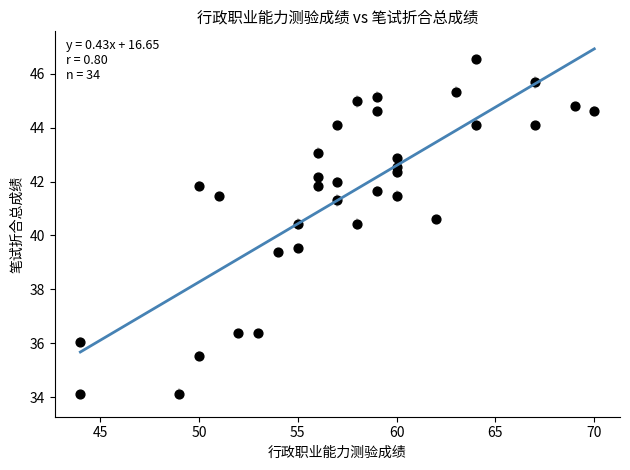

What is the range of Y values (max minus min)?

12.4